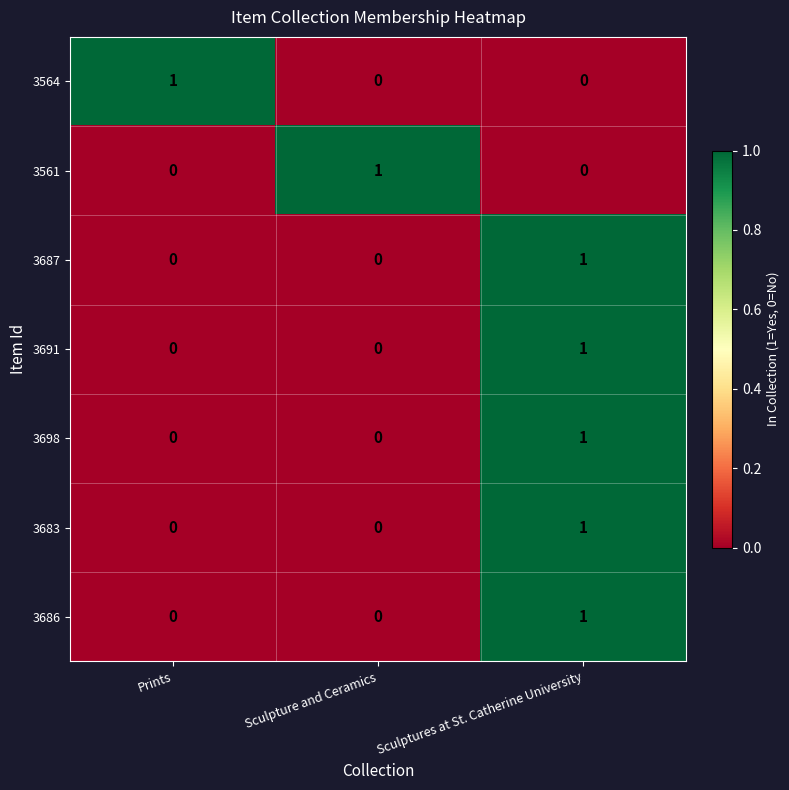

At which label does 3683 reach its peak?

Sculptures at St. Catherine University